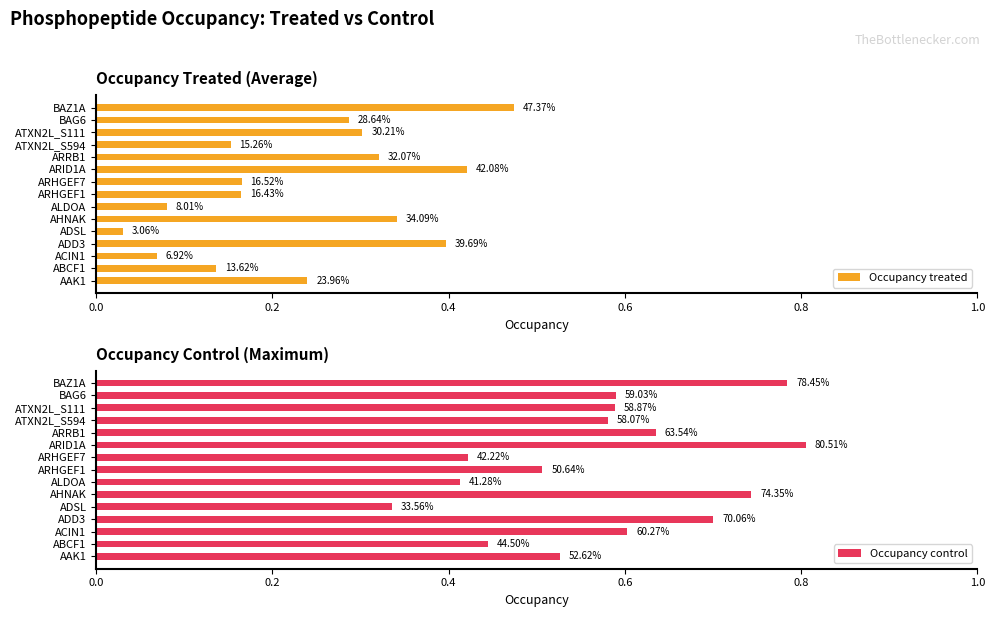

How many Occupancy control values are between 0 and 1?

15